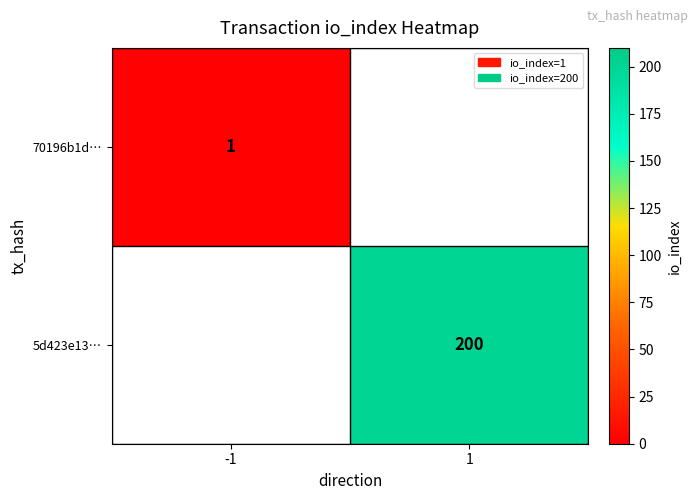

Count the number of categories in the chart.

2